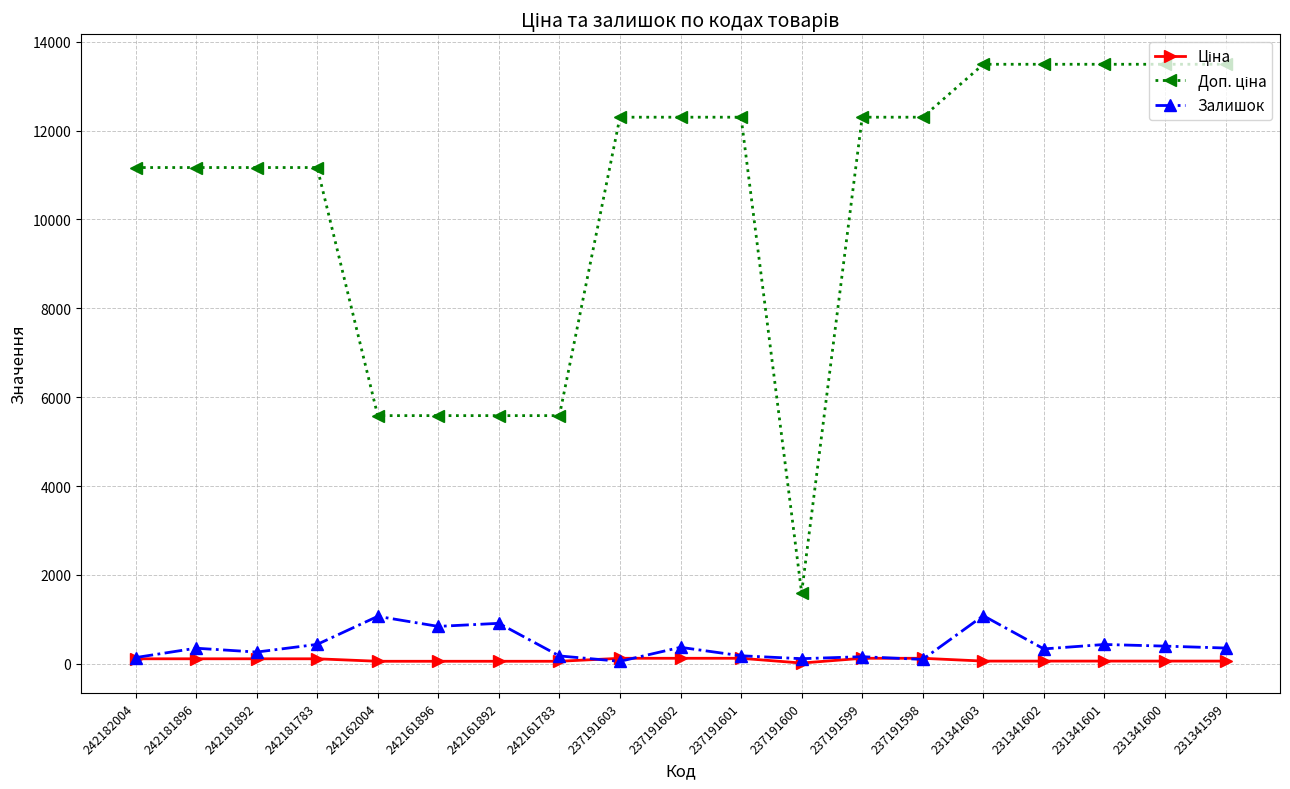

What is the minimum value for Залишок?

55.0